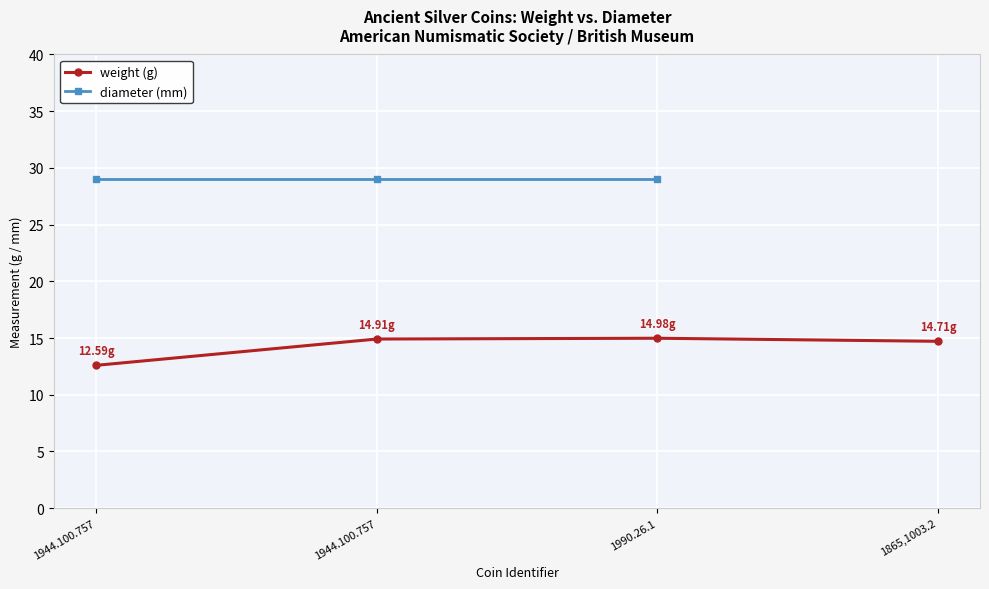

The weight (g) series shows 14.9 at 1944.100.757. True or false?

True